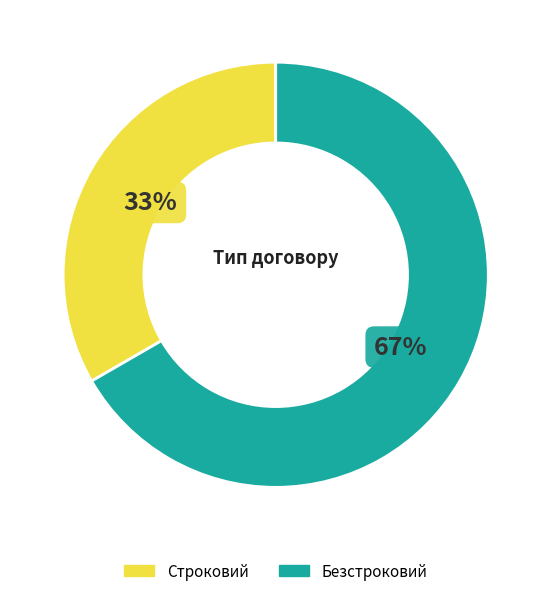

The Безстроковий slice represents 67% of the pie. True or false?

True